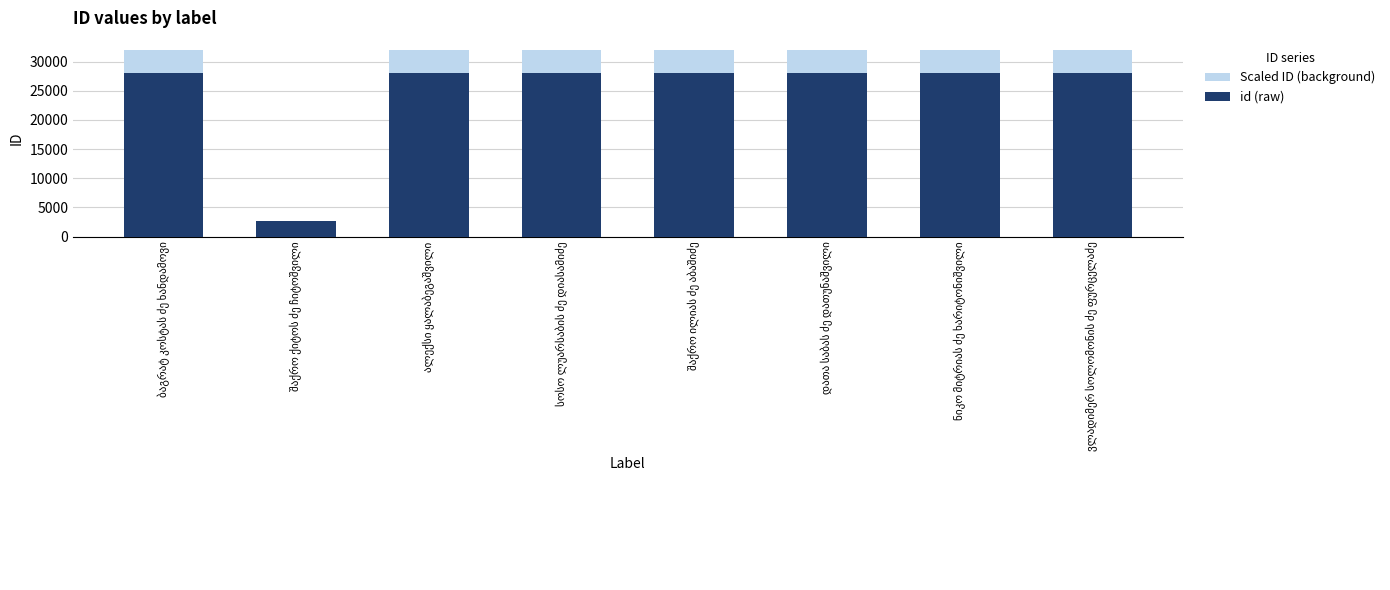

What position from the right is დათა საბას ძე დათუნაშვილი?

3